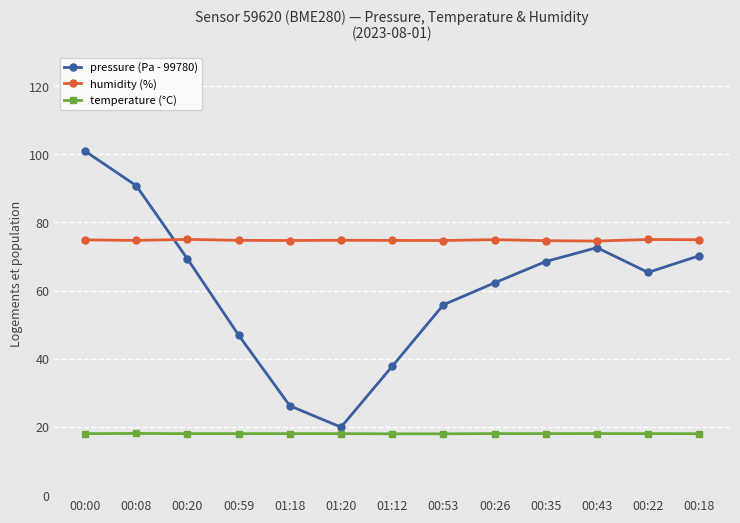

Which series has the largest total across all categories?

humidity (%)